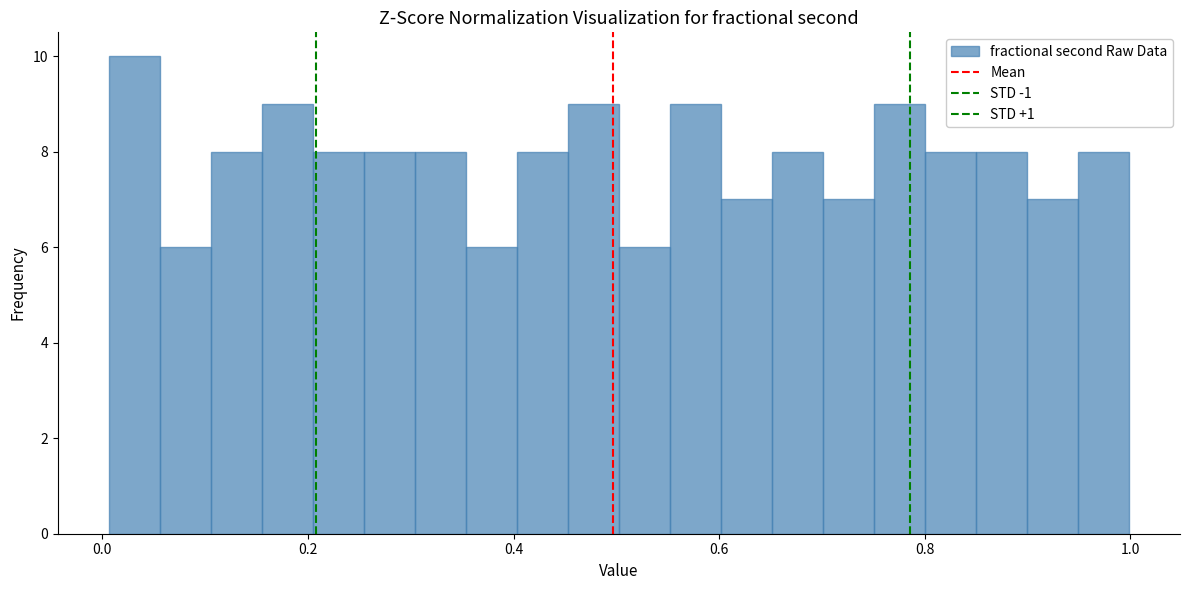

Around what value on the x-axis is the tallest bar? Give the approximate position of its centre, as read against the axis.

0.04